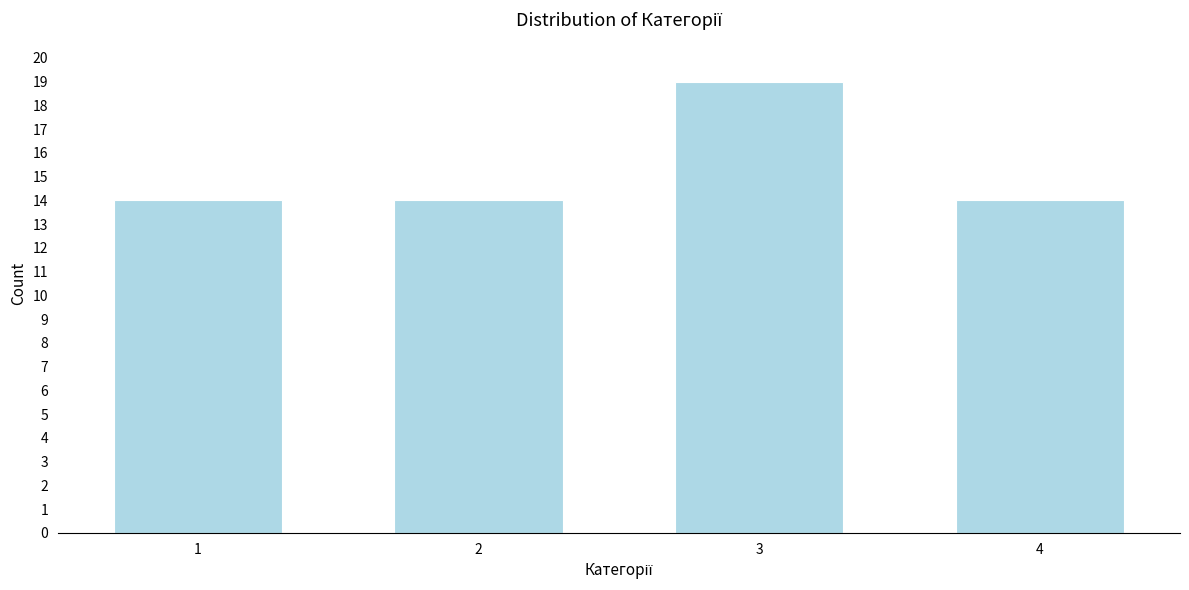

Reading left to right, transcribe all the data shown in this chart.

1=14	2=14	3=19	4=14